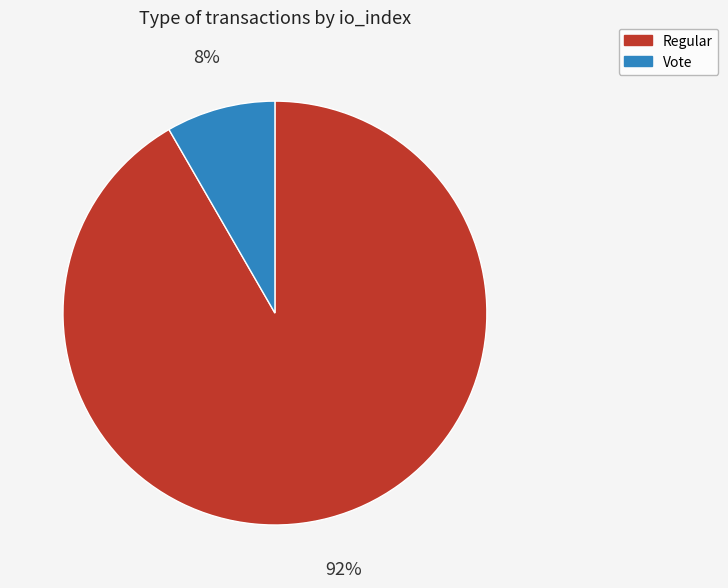

Do Regular and Vote together represent more than half of the pie?

Yes